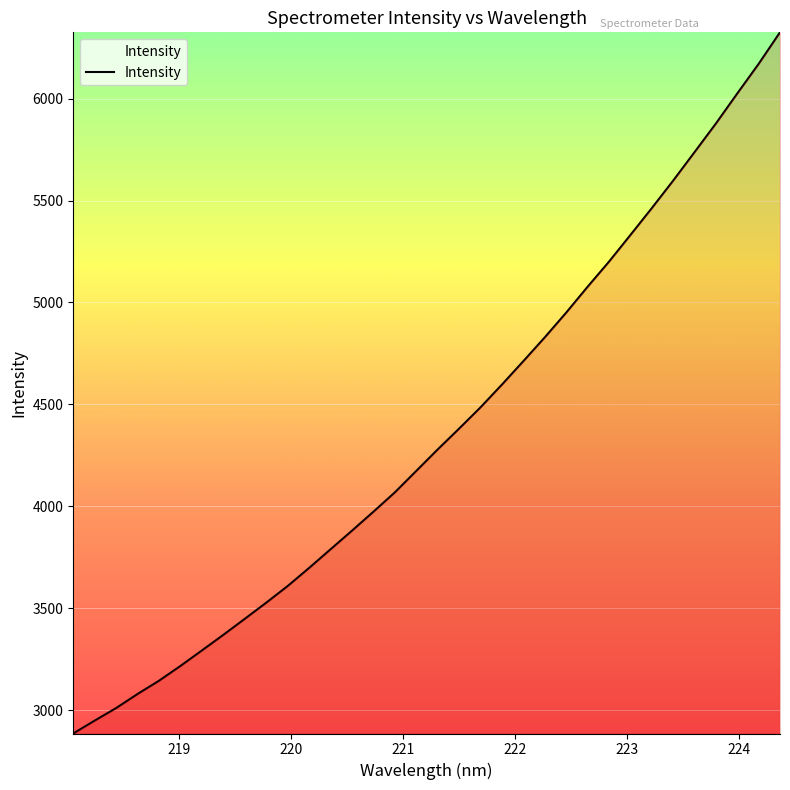

How many values exceed 4278?

17